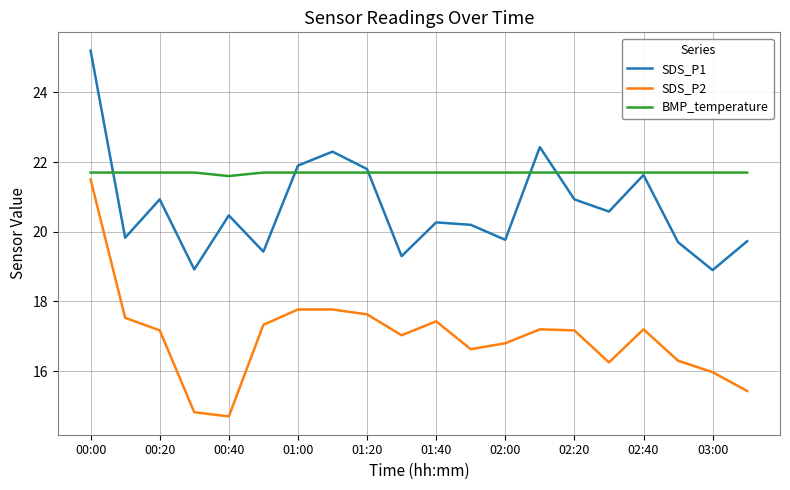

Which series has the largest range (max minus min)?

SDS_P2